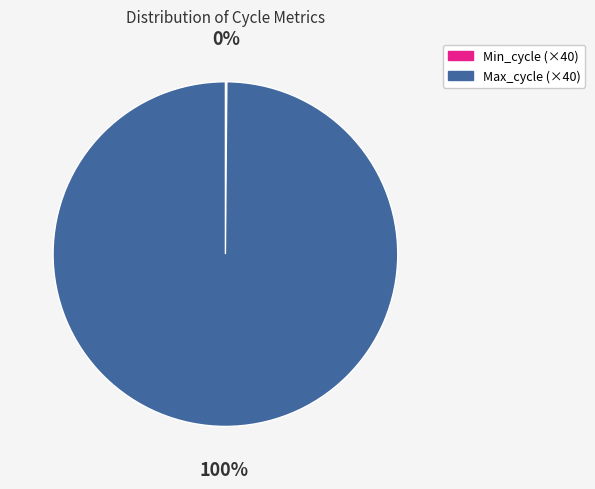

To the nearest percent, what is the average slice percentage?

50%